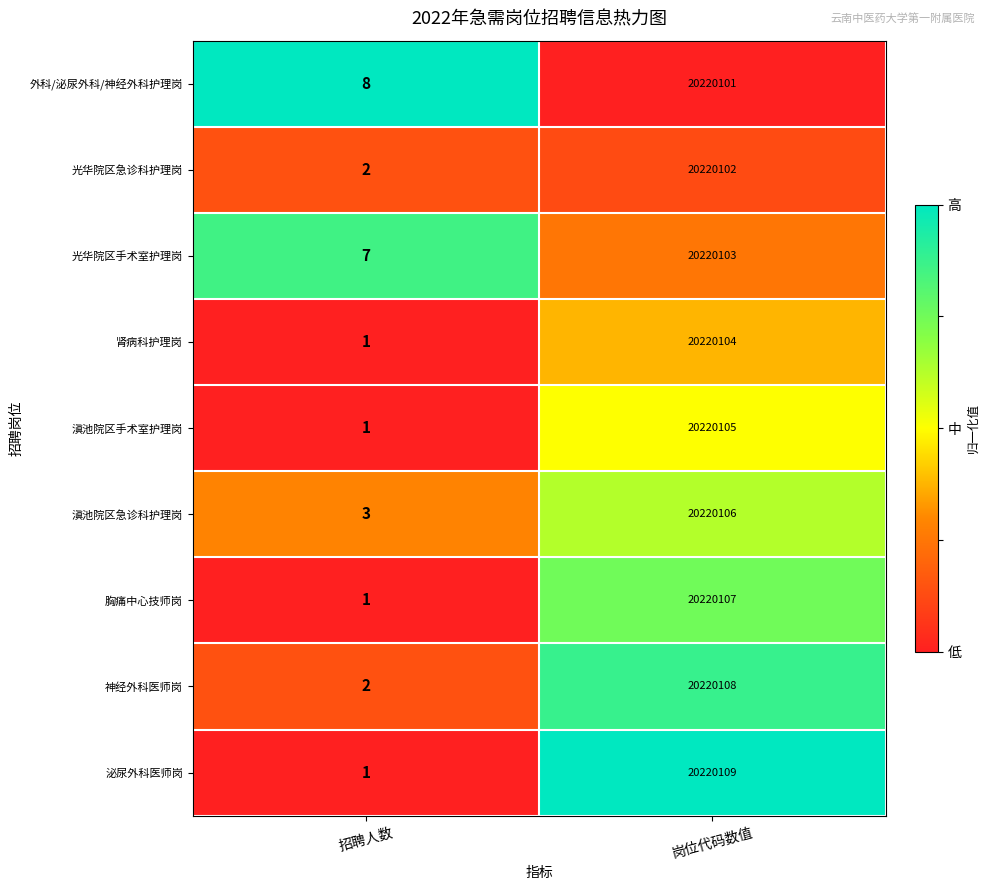

What is the sum of the 肾病科护理岗 values at 岗位代码数值 and 招聘人数?

20220105